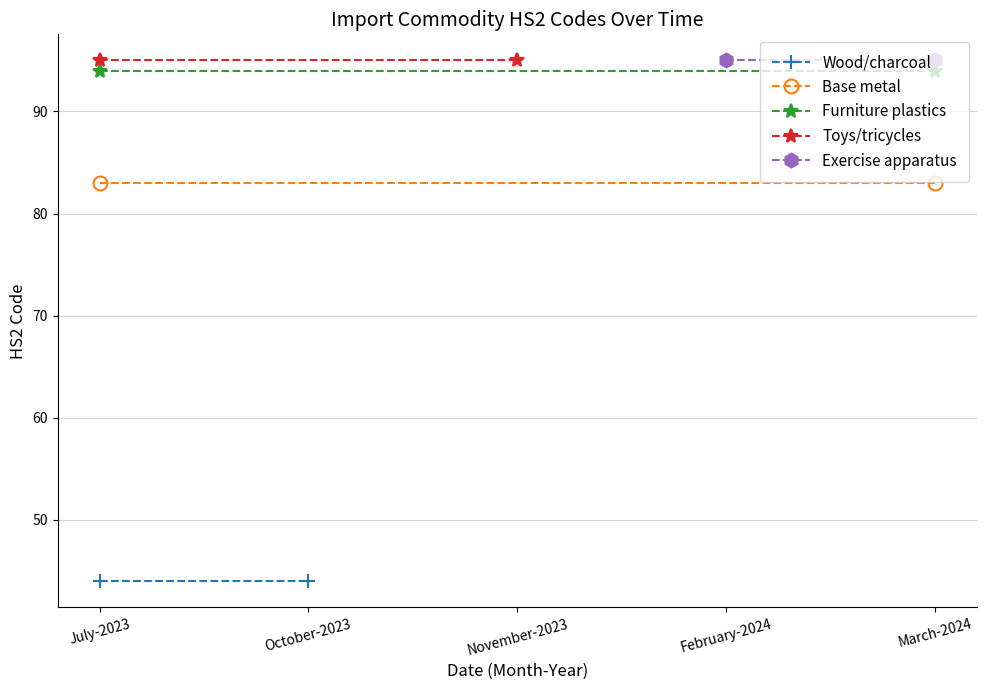

How many data points does each series have?

2